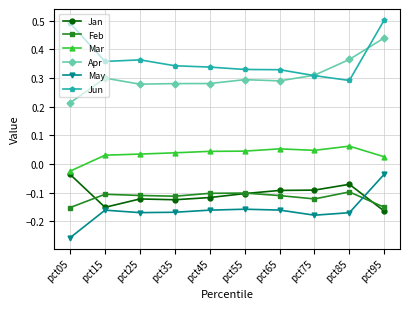

True or false: Feb and Apr intersect in this chart.

False